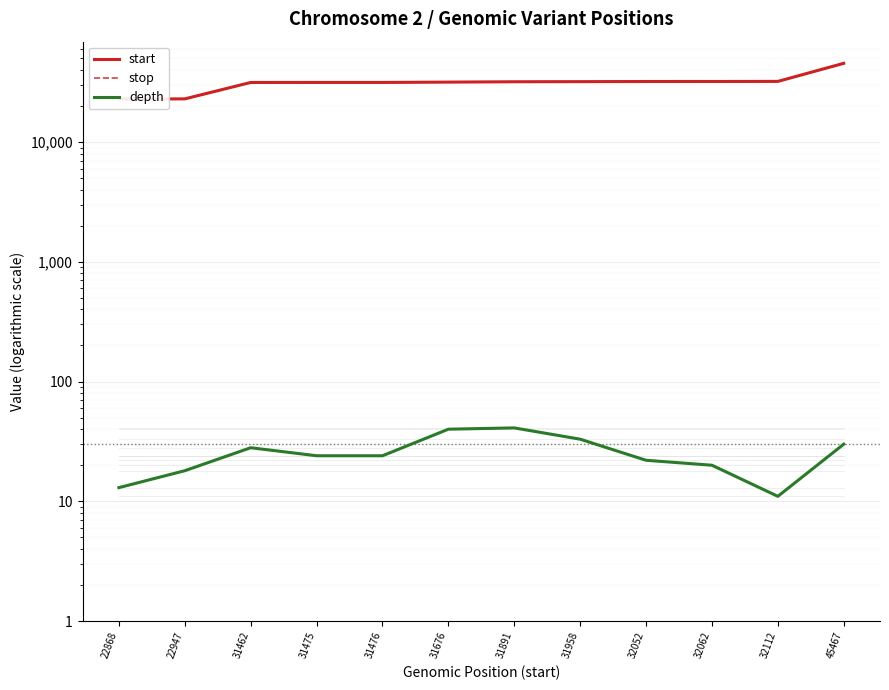

How many values in the stop series exceed 31892?

5